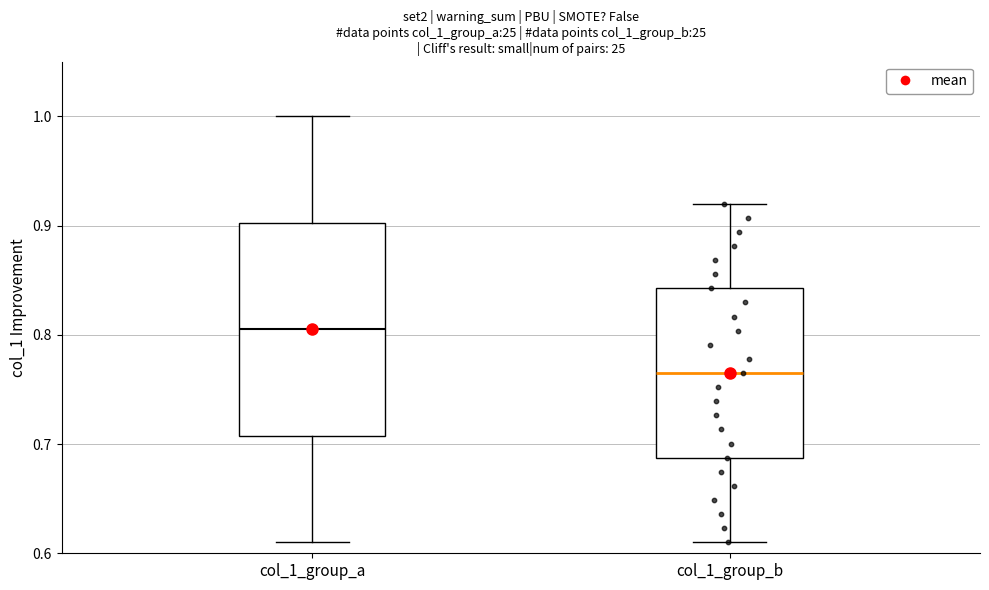

Reading left to right, transcribe this box plot: for each box, give where its median line is, the range the box spans, and where its two whiskers end, as read against the y-axis. The values are not printed on the chart, so give them approximately, as read against the axis.

col_1_group_a: median 0.81, box 0.71 to 0.90, whiskers 0.61 to 1.00
col_1_group_b: median 0.77, box 0.69 to 0.84, whiskers 0.61 to 0.92